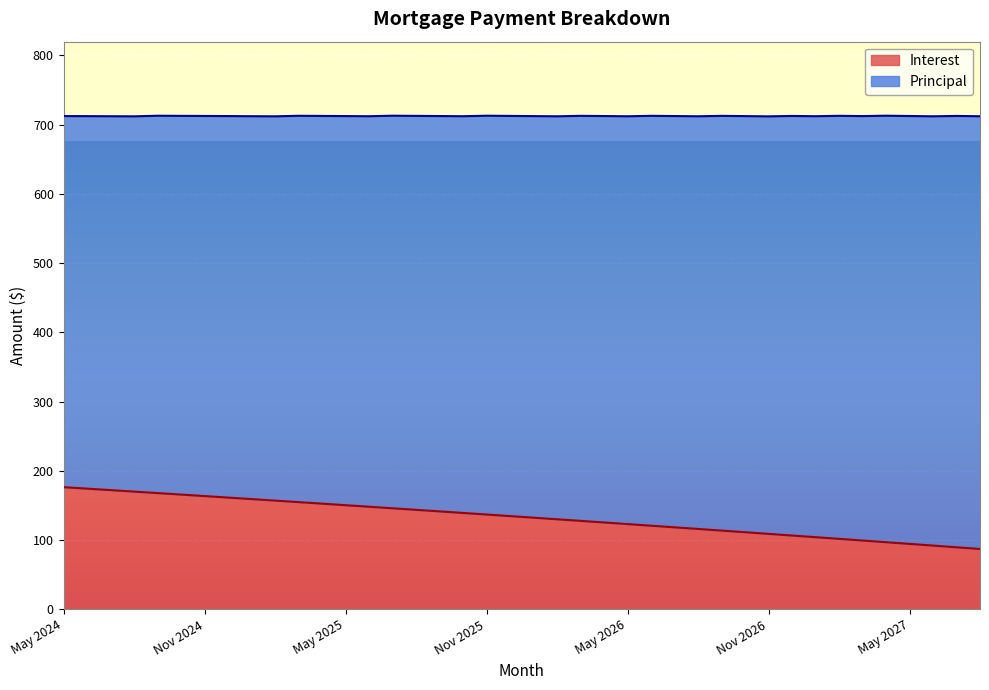

Does the chart display data point markers on the line(s)?

No